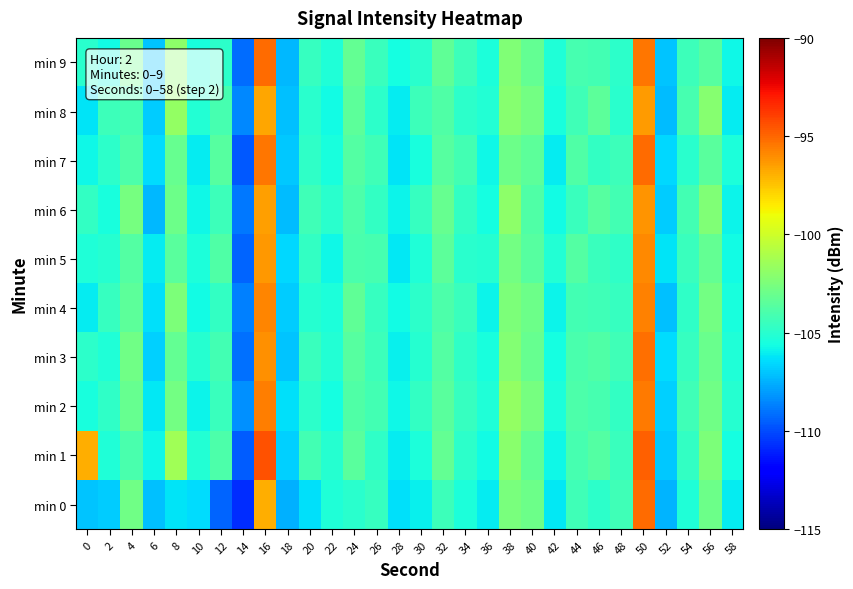

Between 28 and 40, which is larger?

40